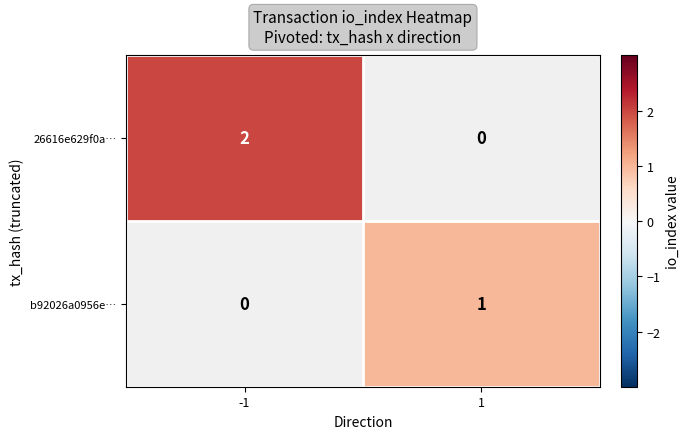

How many categories are shown in the chart?

2